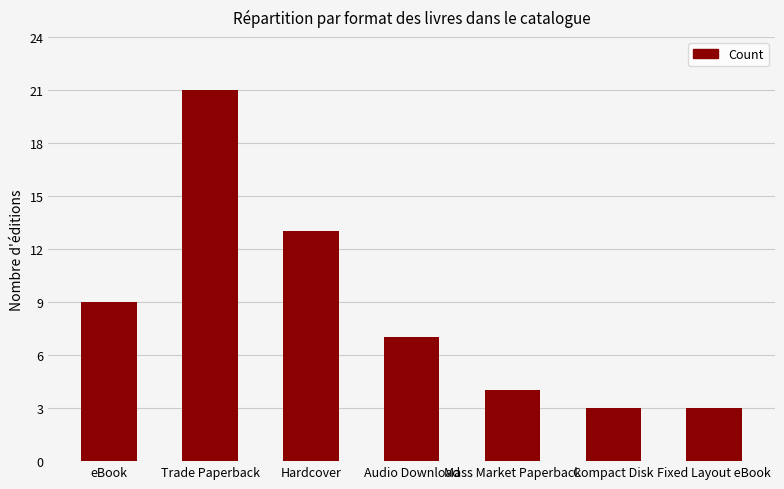

Reading left to right, list all the values displayed in this chart.

eBook=9	Trade Paperback=21	Hardcover=13	Audio Download=7	Mass Market Paperback=4	Compact Disk=3	Fixed Layout eBook=3